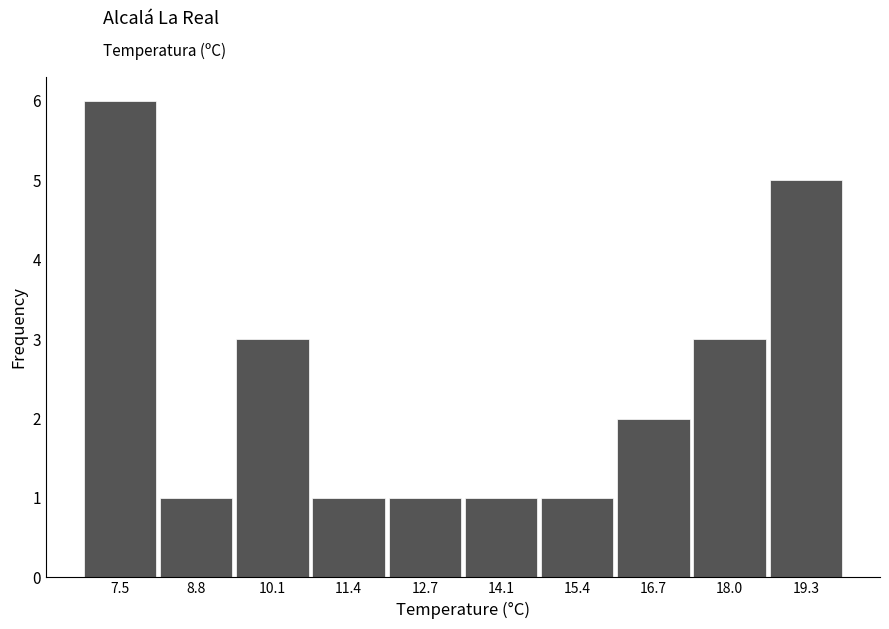

Which range on the x-axis has the tallest bar?

6.80 to 8.12